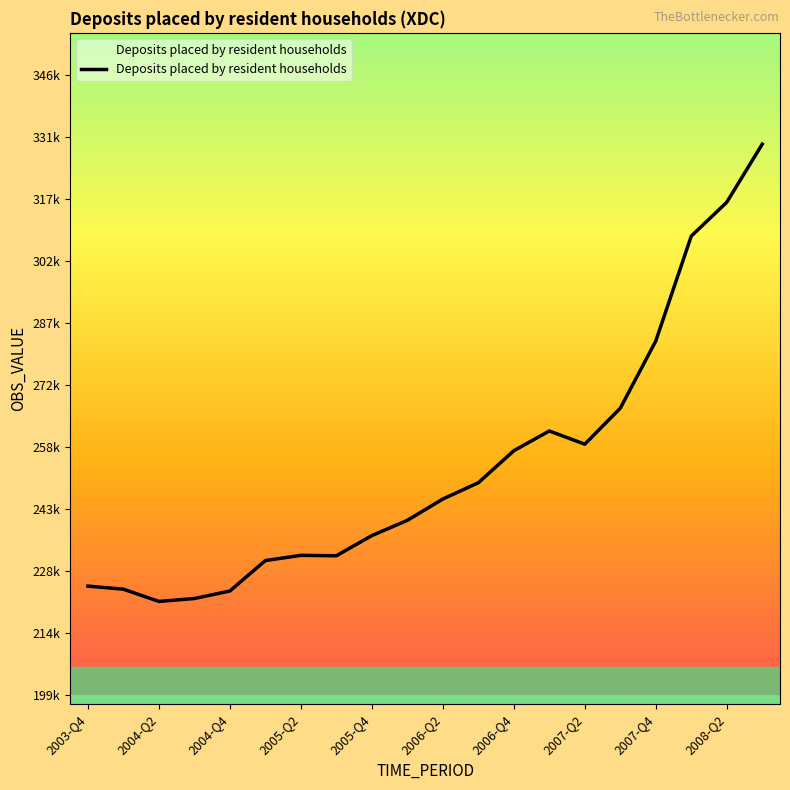

Does the chart display data point markers on the line(s)?

No